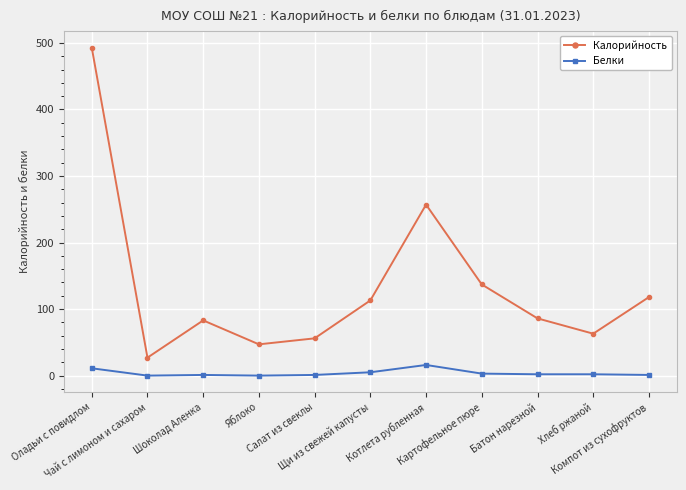

List the series in order of their peak value, lowest first.

Белки, Калорийность